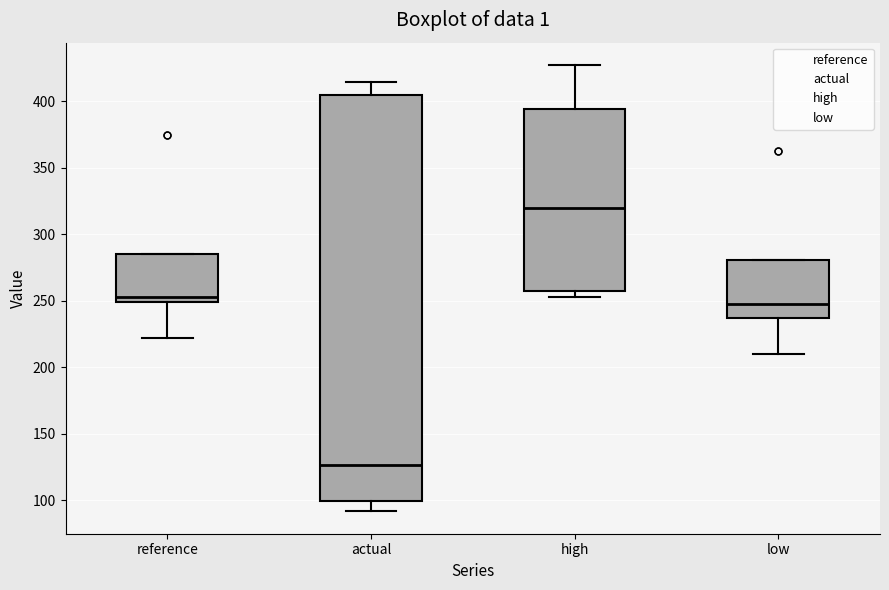

Which box is the tallest, from its lower edge to its upper edge?

actual